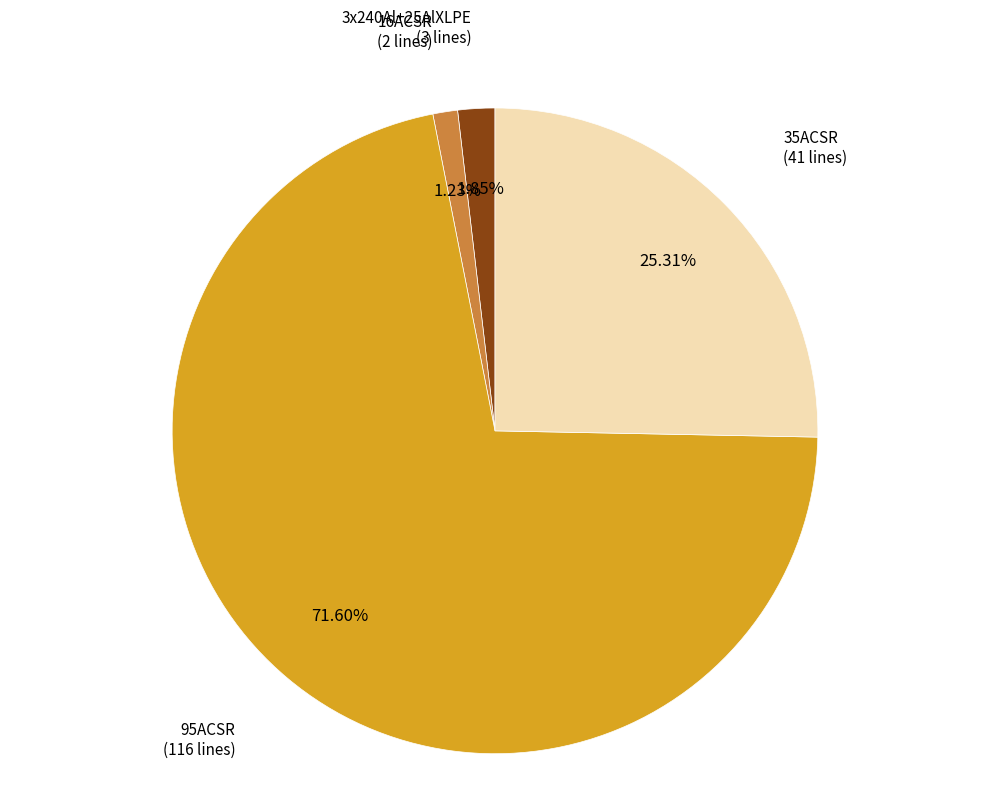

Is there a majority slice in this chart?

Yes